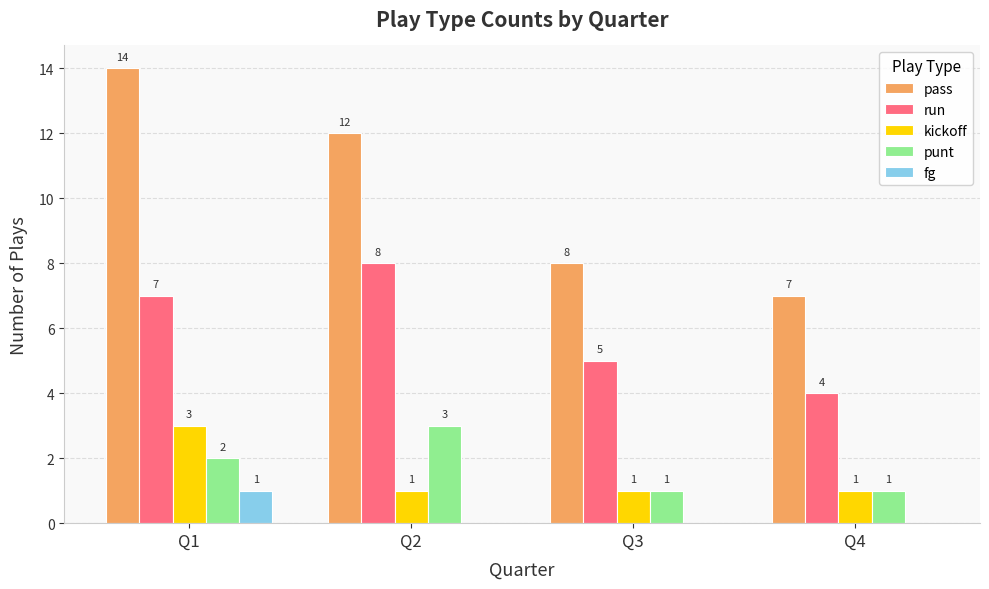

Which series has the largest range (max minus min)?

pass